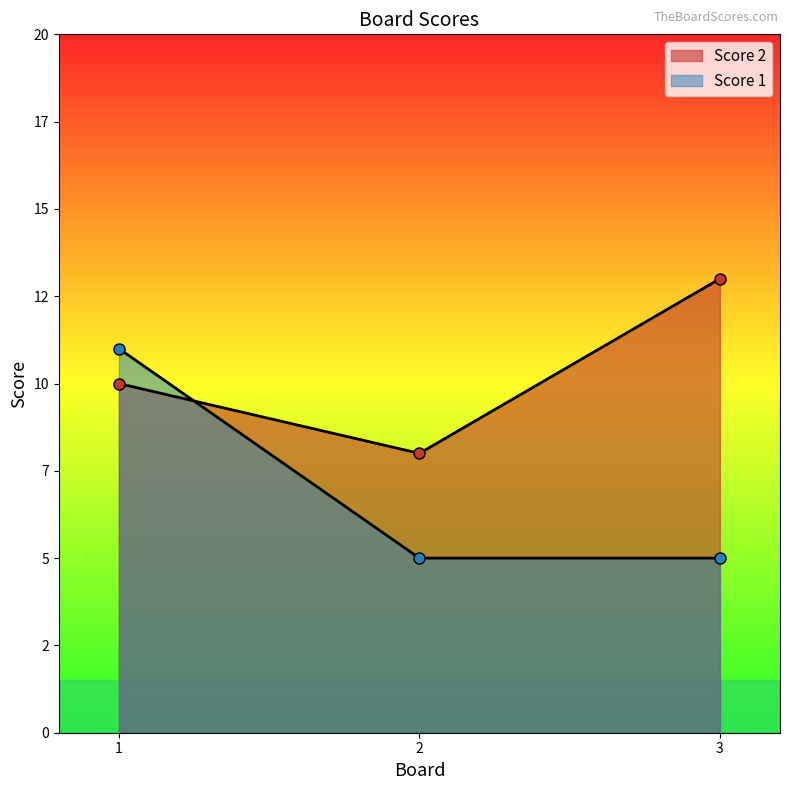

True or false: Score 2 has a value of 12 at 2.

False